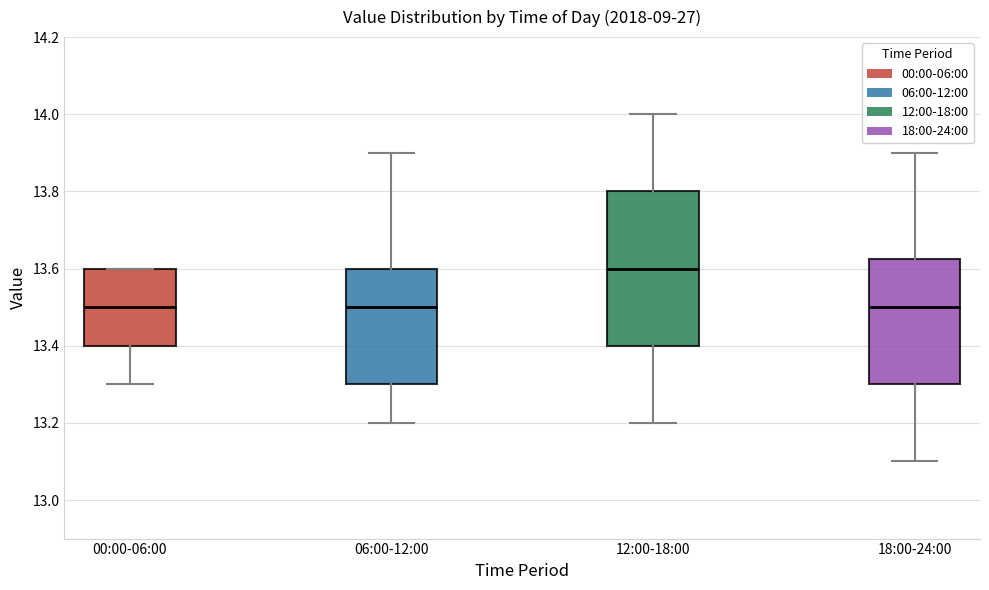

Where is the lower edge of the box for 06:00-12:00 on the y-axis? The values are not printed on the chart, so give them approximately, as read against the axis.

13.30